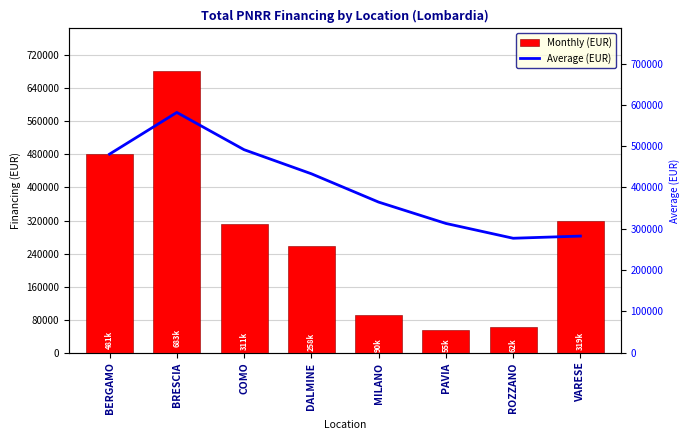

Is it true that Average (EUR) equals 282349.2 at VARESE?

True